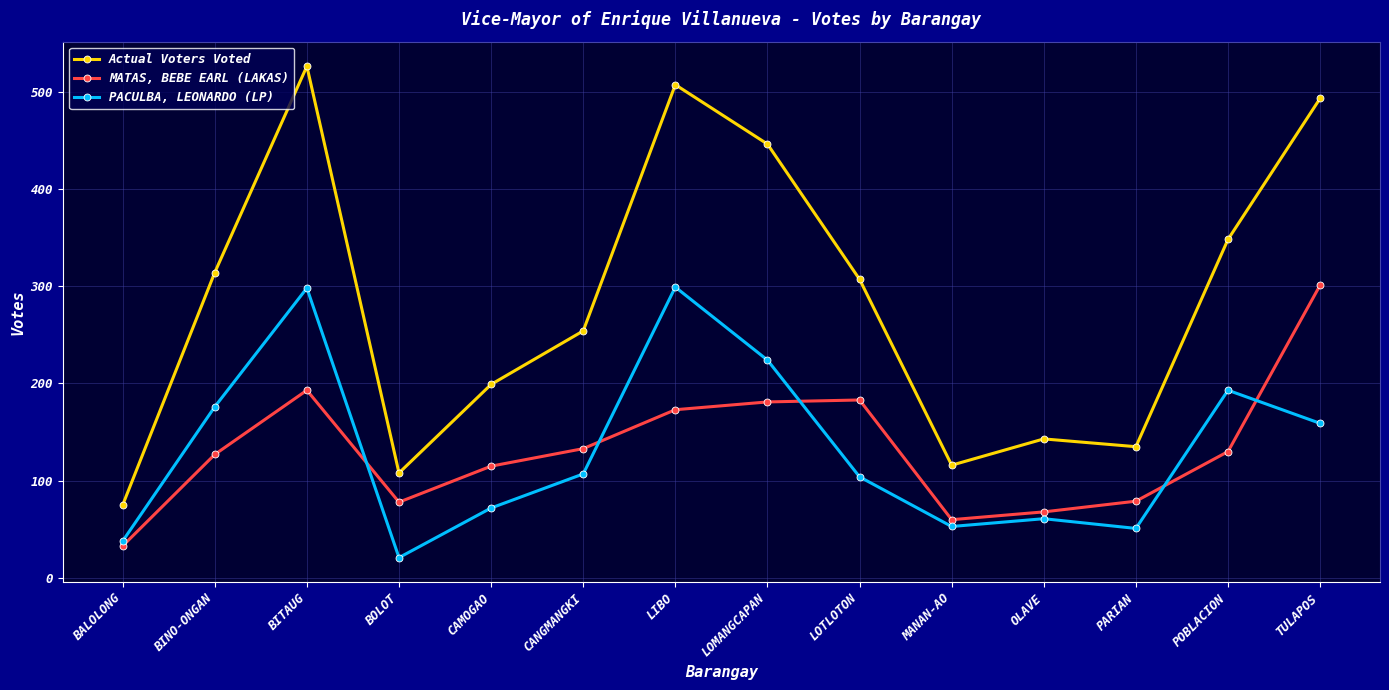

What is the difference between the highest and lowest values at BALOLONG?

42